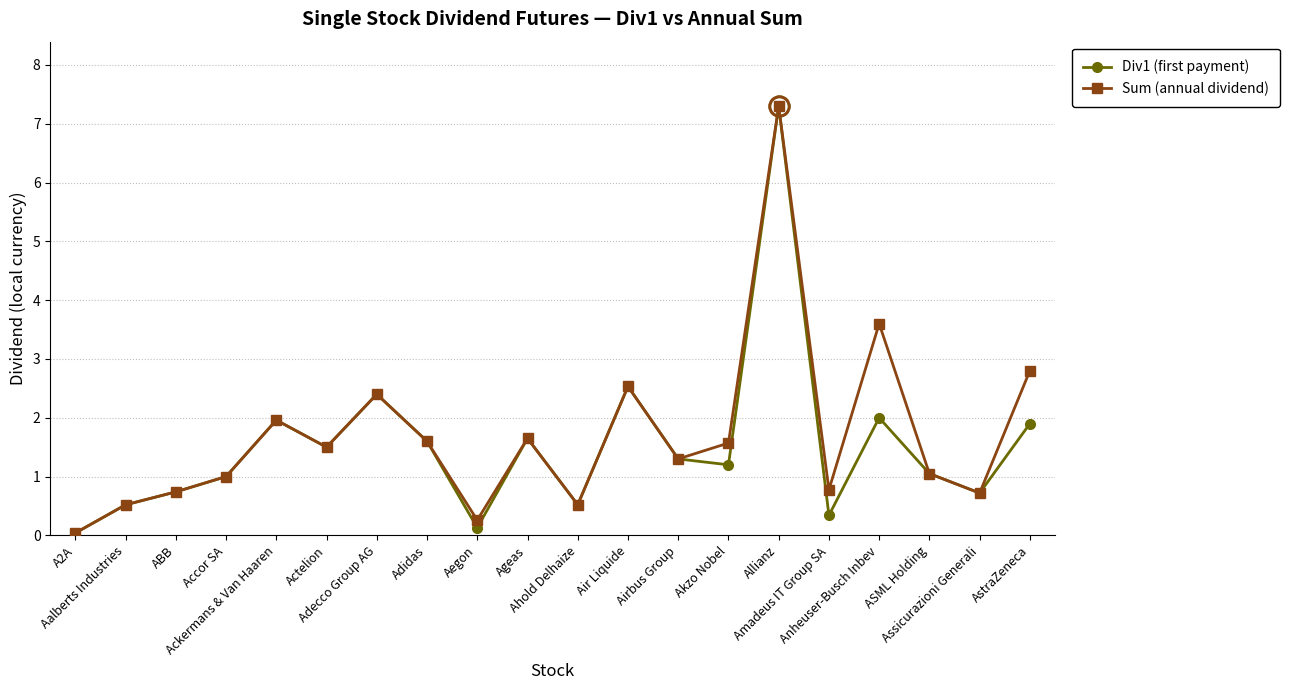

True or false: Sum (annual dividend) has a value of 2.1 at Actelion.

False